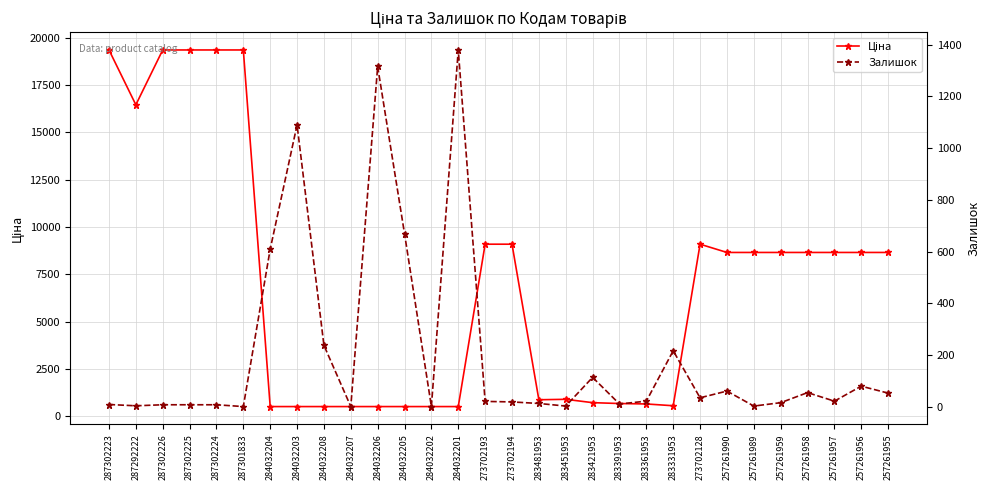

Reading left to right, transcribe all the data shown in this chart.

Ціна: 19343.1	16448.2	19343.1	19343.1	19343.1	19343.1	522.2	522.2	522.2	522.2	522.2	522.2	522.2	522.2	9092.0	9092.0	882.1	905.5	728.8	683.2	659.8	566.2	9092.0	8656.2	8656.2	8656.2	8656.2	8656.2	8656.2	8656.2
Залишок: 8.0	3.0	7.0	7.0	7.0	0.0	609.0	1090.0	237.0	0.0	1316.0	669.0	0.0	1380.0	20.0	18.0	12.0	2.0	113.0	10.0	21.0	216.0	34.0	60.0	2.0	15.0	54.0	21.0	79.0	52.0